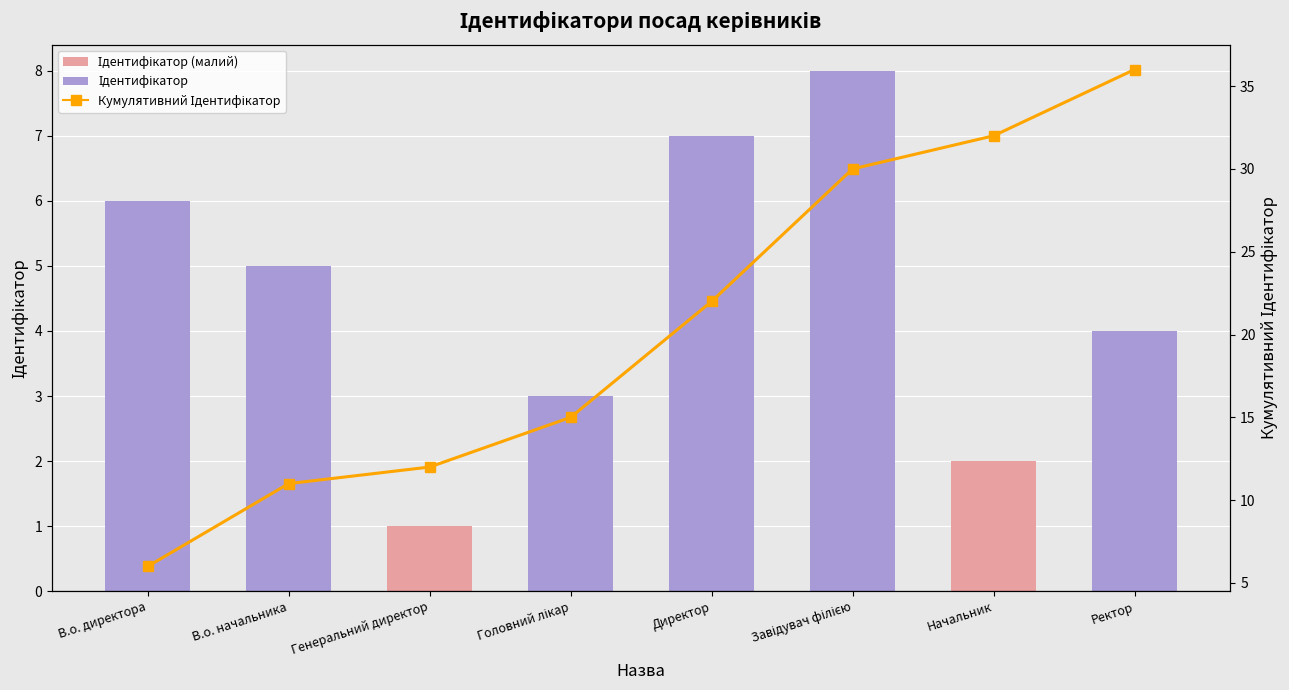

What are all the series names shown in the legend?

Ідентифікатор, Кумулятивний Ідентифікатор